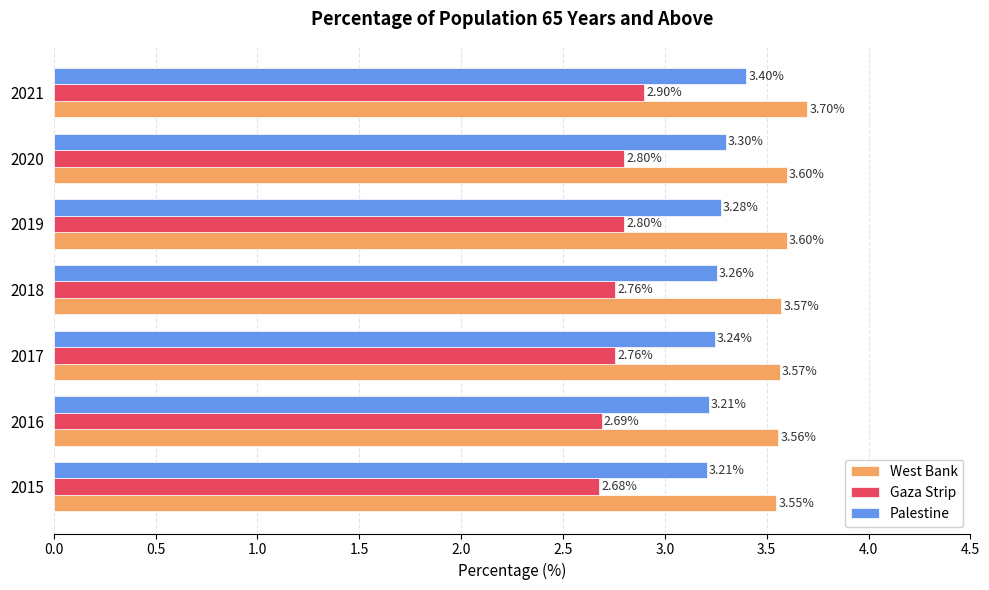

At how many categories does at least one series exceed 2?

7